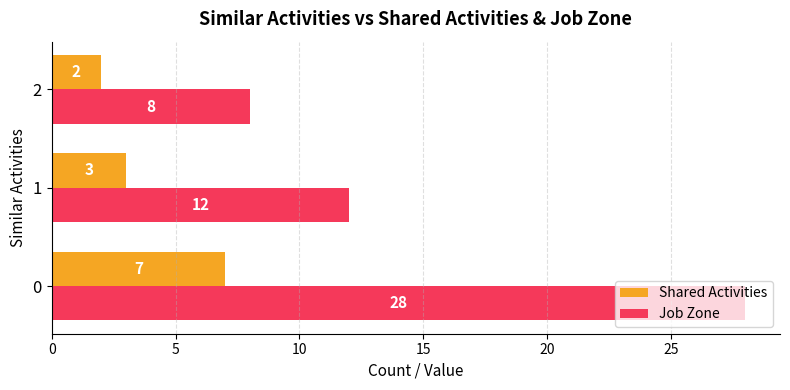

How many data points in Job Zone are less than 12?

1